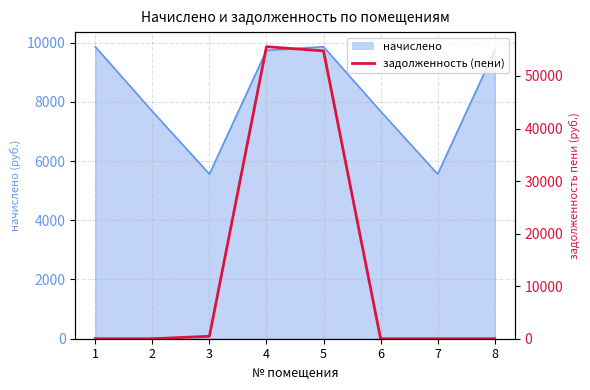

Reading right to left, what are all the values shown in this chart?

0.0	0.0	0.0	54770.7	55565.0	463.4	0.0	0.0